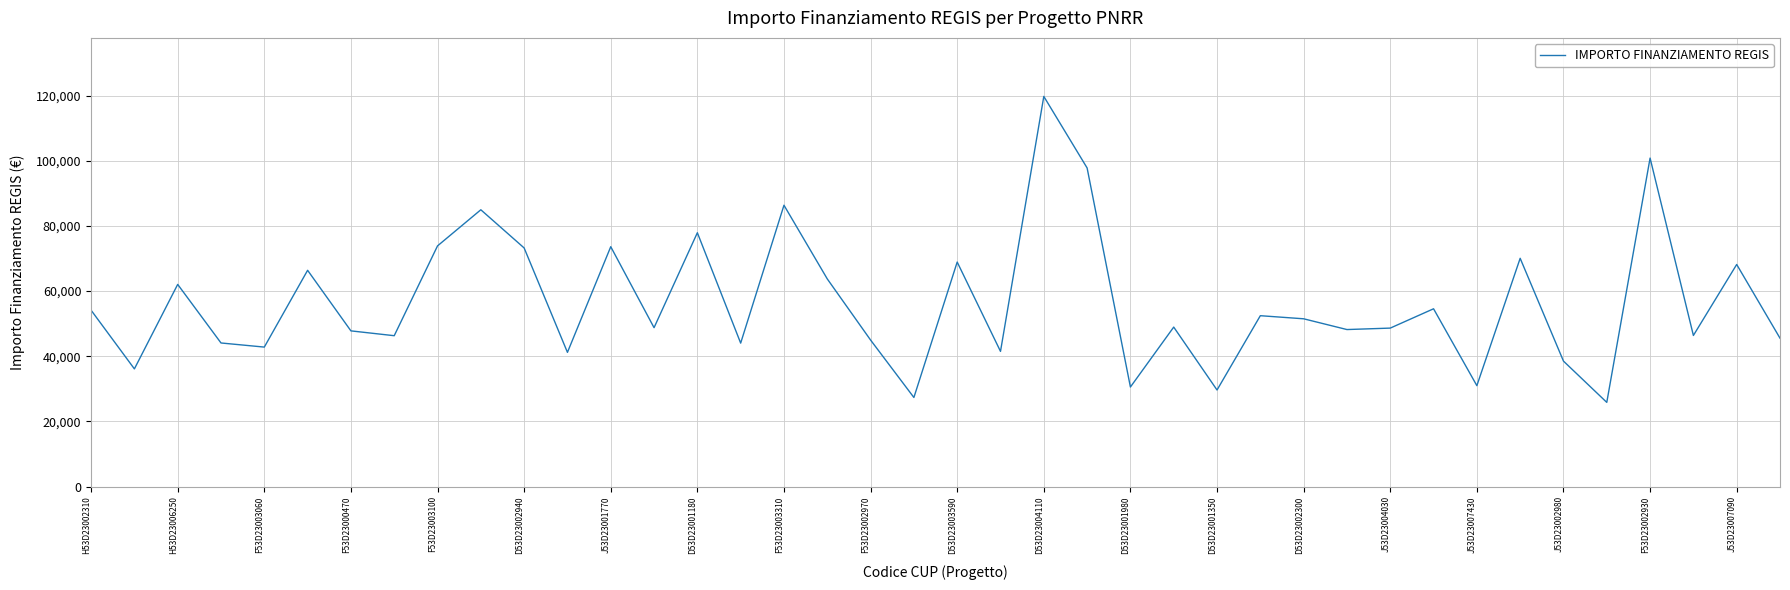

Is this an area chart (filled region under the line)?

No